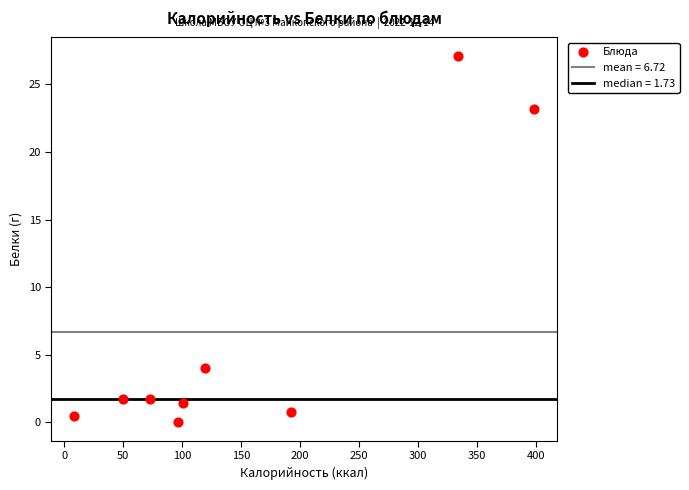

What is the range of Y values (max minus min)?

27.1